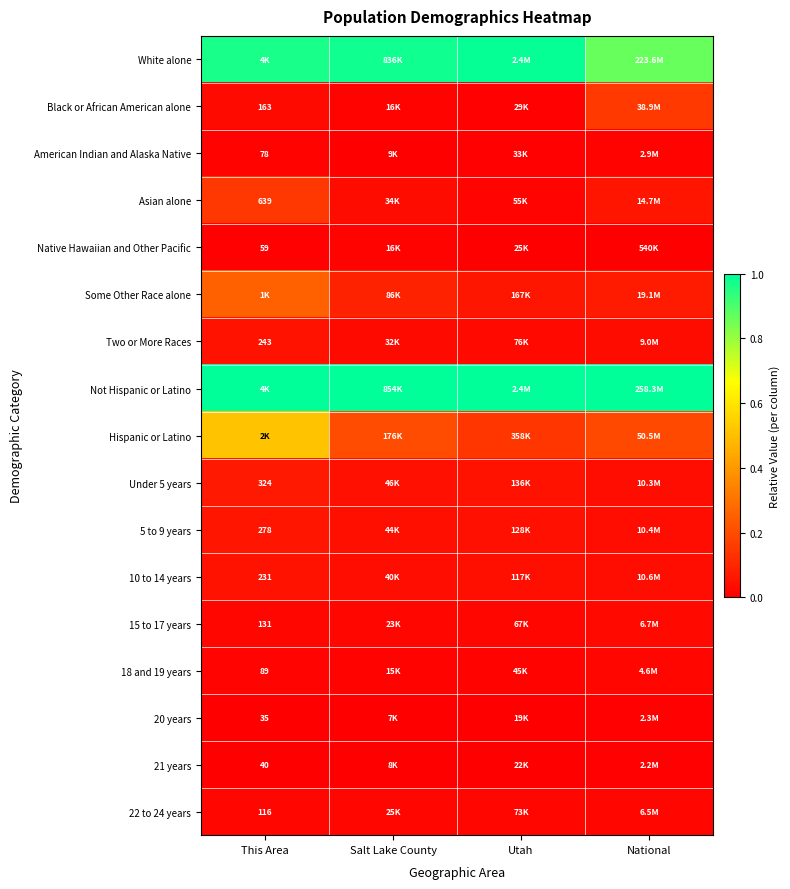

At how many categories does at least one series exceed 0?

4